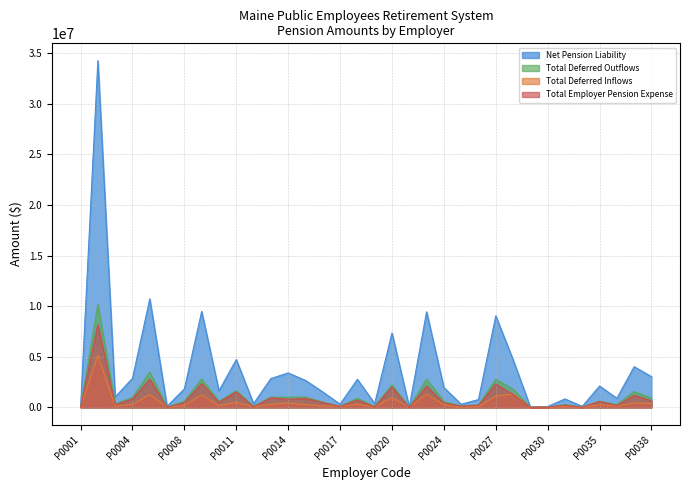

Which category has the highest value in the Total Deferred Outflows series?

P0002